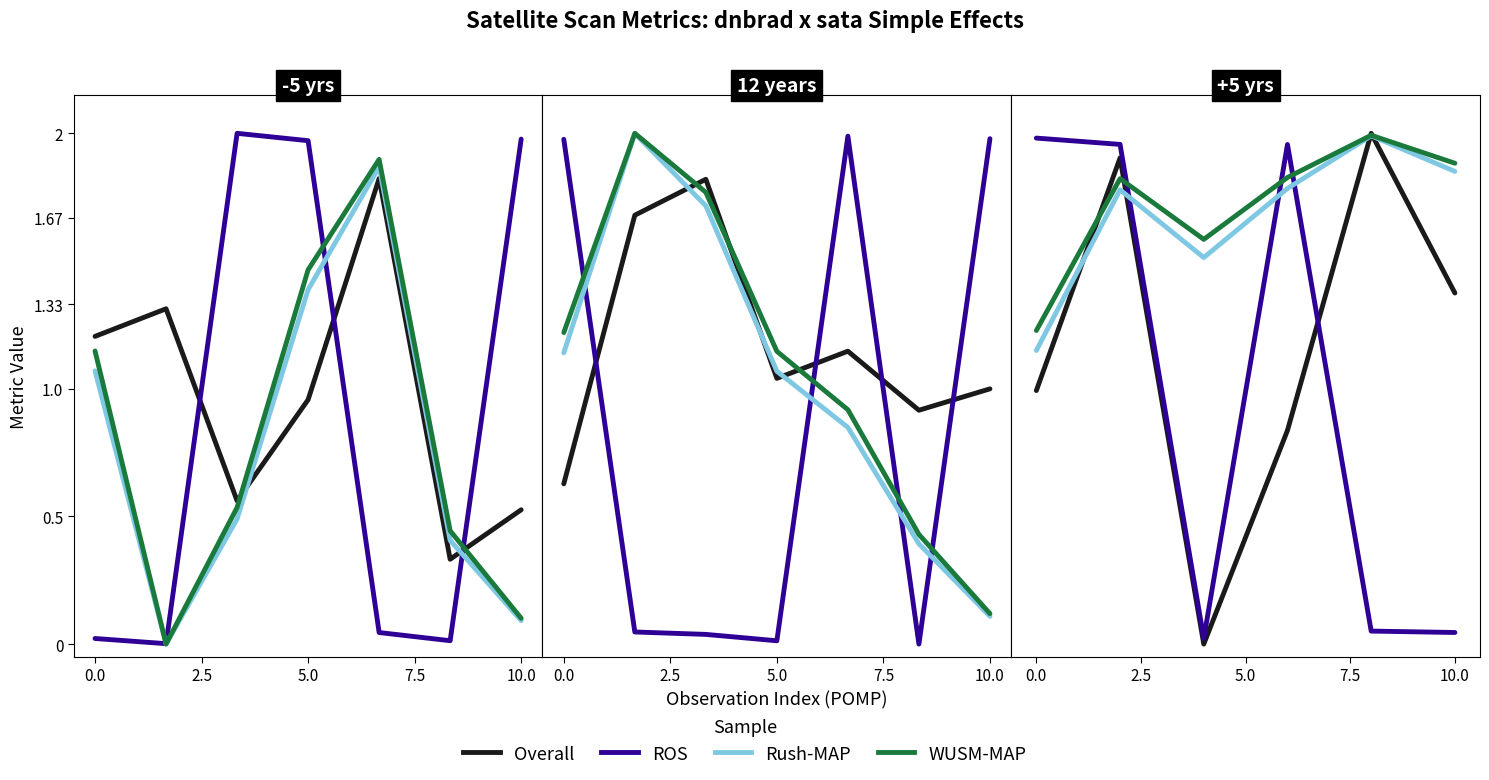

What is the maximum value for ROS?

2.0